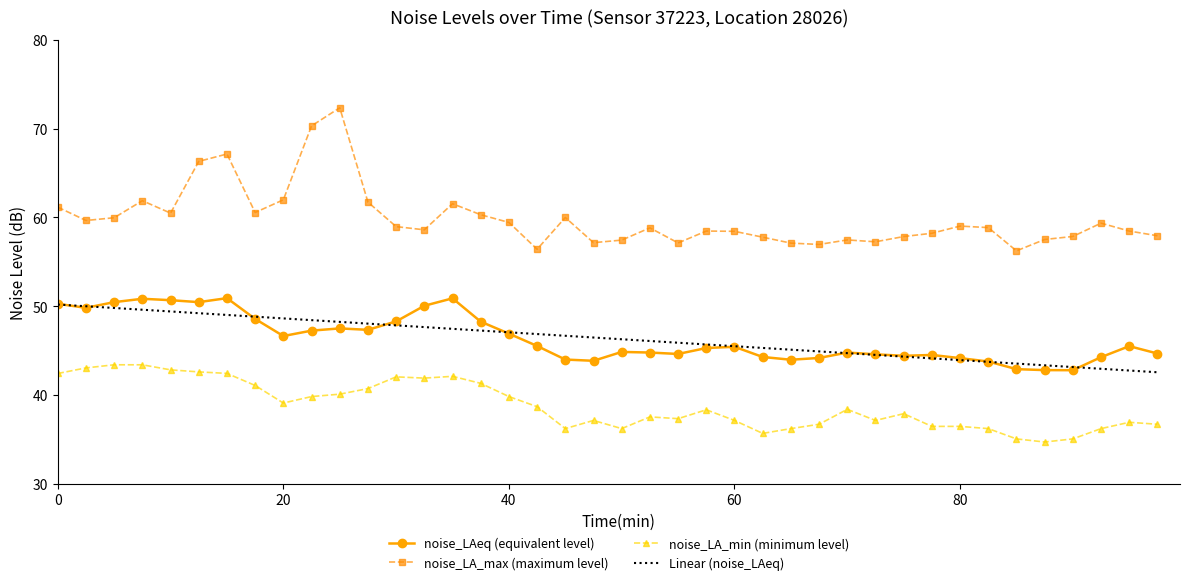

True or false: noise_LA_min (minimum level) and Linear (noise_LAeq) cross at least once.

False